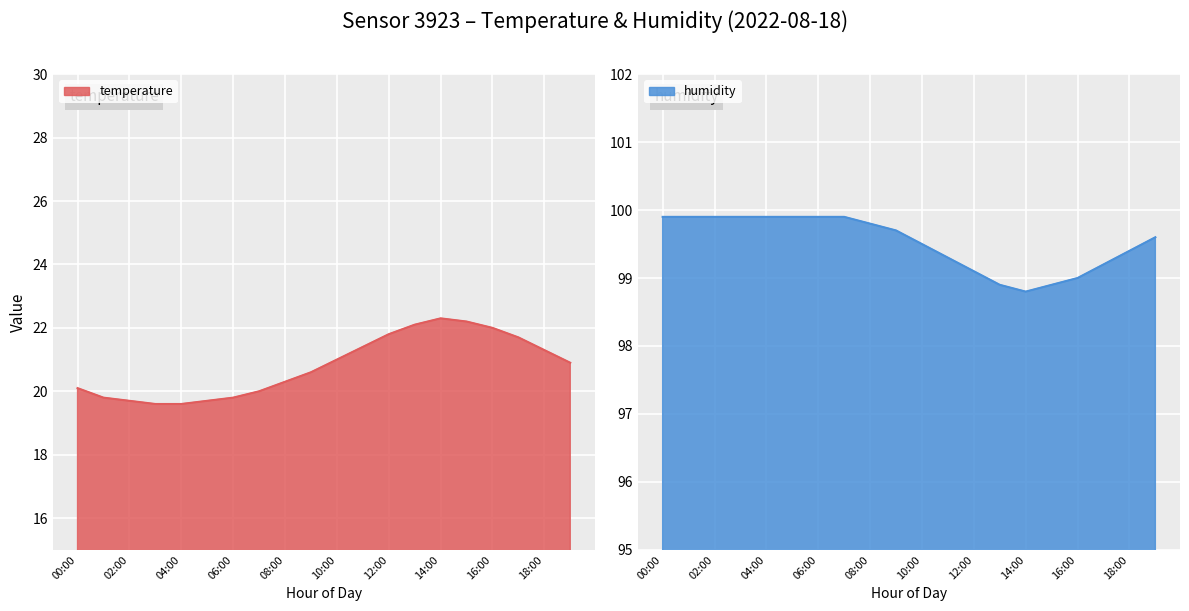

What is the label of the 18th point from the right?

02:00